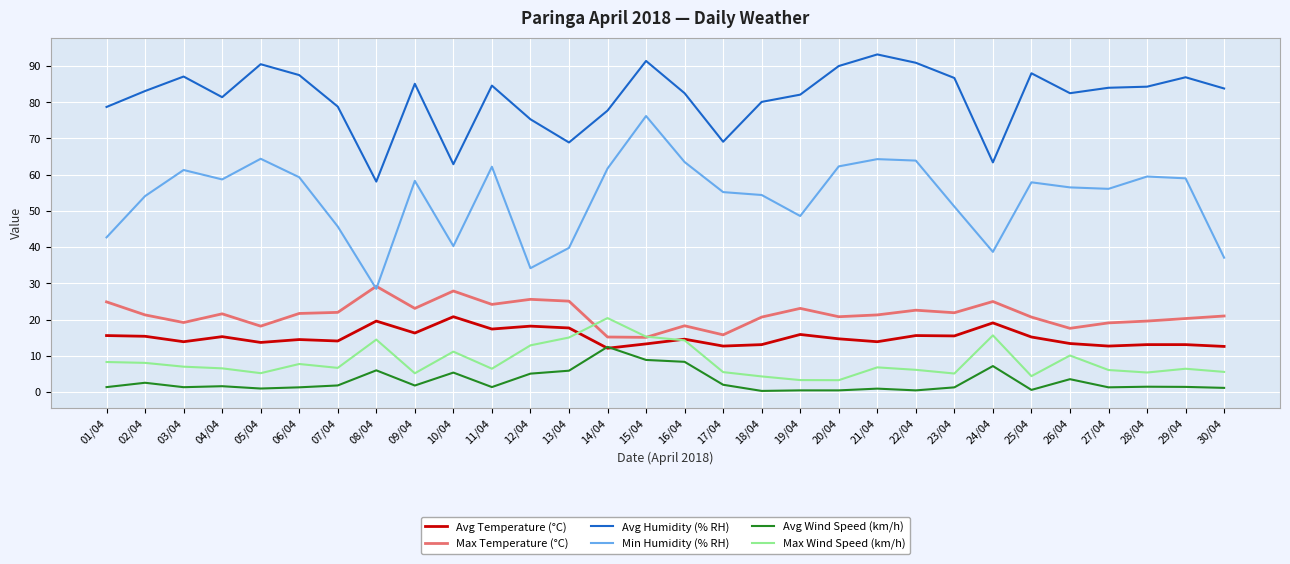

How many lines are shown in the chart?

6